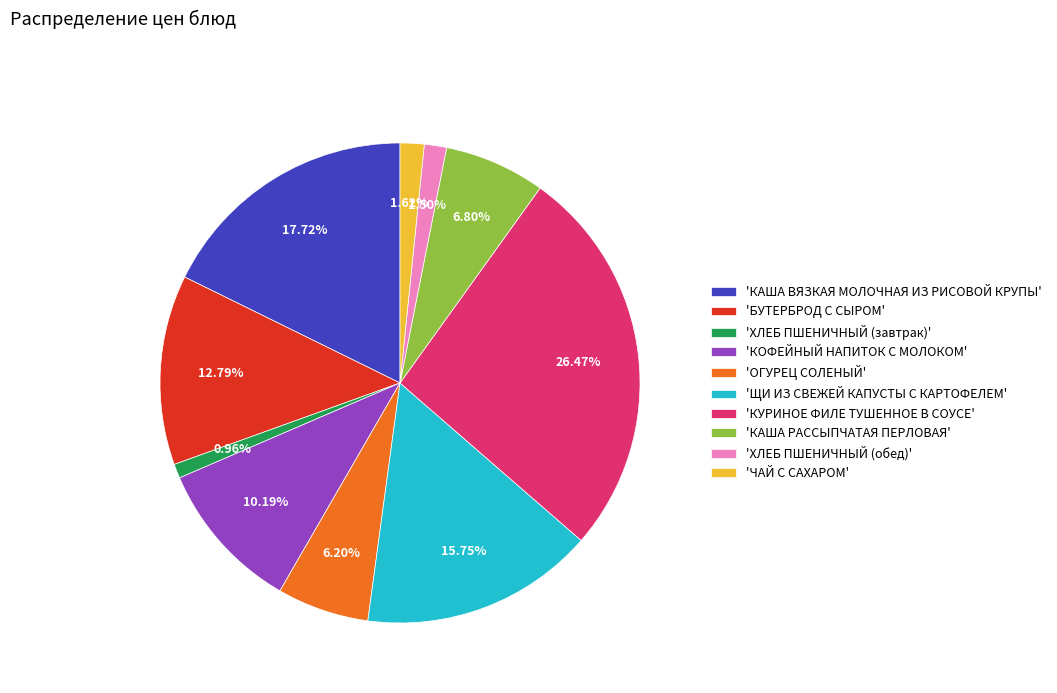

Do 'ЧАЙ С САХАРОМ' and 'КАША РАССЫПЧАТАЯ ПЕРЛОВАЯ' together represent more than half of the pie?

No